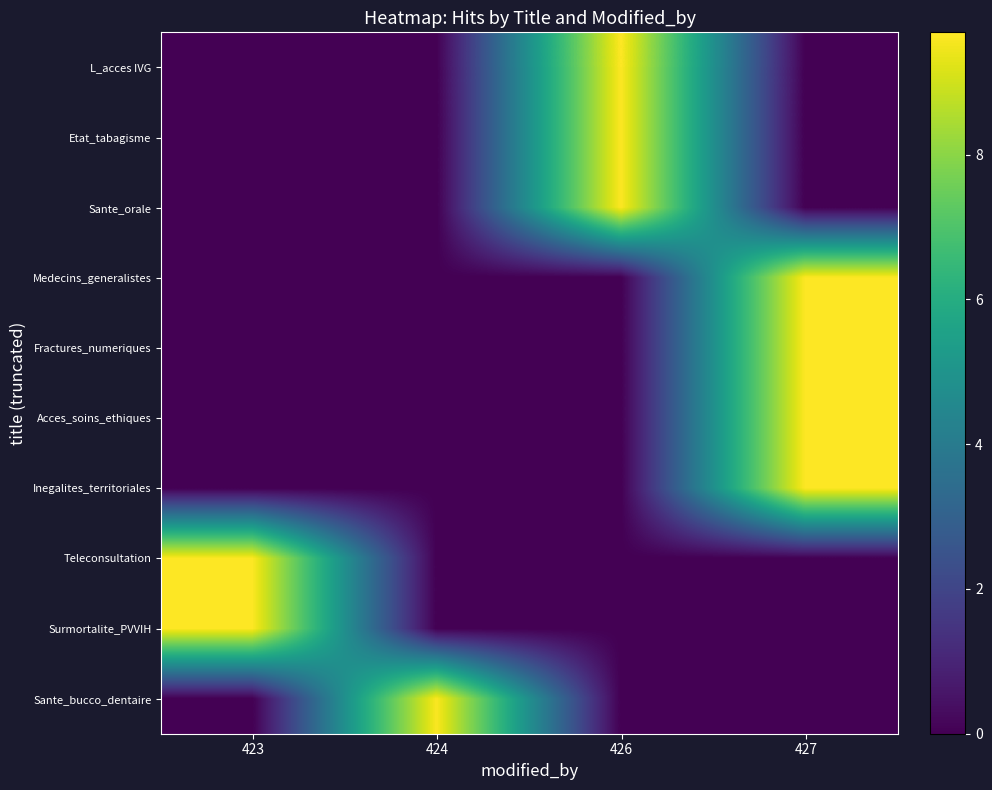

Reading right to left, transcribe all the data shown in this chart.

L_acces IVG: 427=0.0	426=9.7	424=0.0	423=0.0
Etat_tabagisme: 427=0.0	426=9.7	424=0.0	423=0.0
Sante_orale: 427=0.0	426=9.7	424=0.0	423=0.0
Medecins_generalistes: 427=9.7	426=0.0	424=0.0	423=0.0
Fractures_numeriques: 427=9.7	426=0.0	424=0.0	423=0.0
Acces_soins_ethiques: 427=9.7	426=0.0	424=0.0	423=0.0
Inegalites_territoriales: 427=9.7	426=0.0	424=0.0	423=0.0
Teleconsultation: 427=0.0	426=0.0	424=0.0	423=9.7
Surmortalite_PVVIH: 427=0.0	426=0.0	424=0.0	423=9.7
Sante_bucco_dentaire: 427=0.0	426=0.0	424=9.6	423=0.0